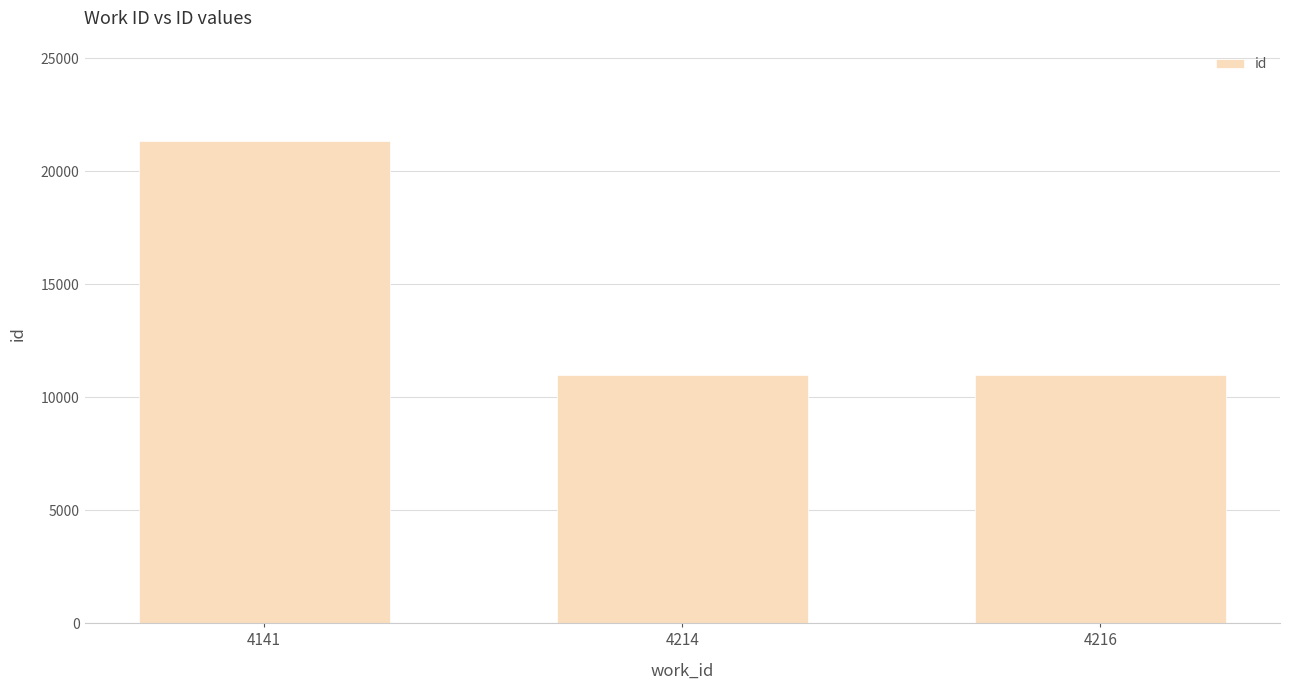

Which has a higher value, 4141 or 4216?

4141